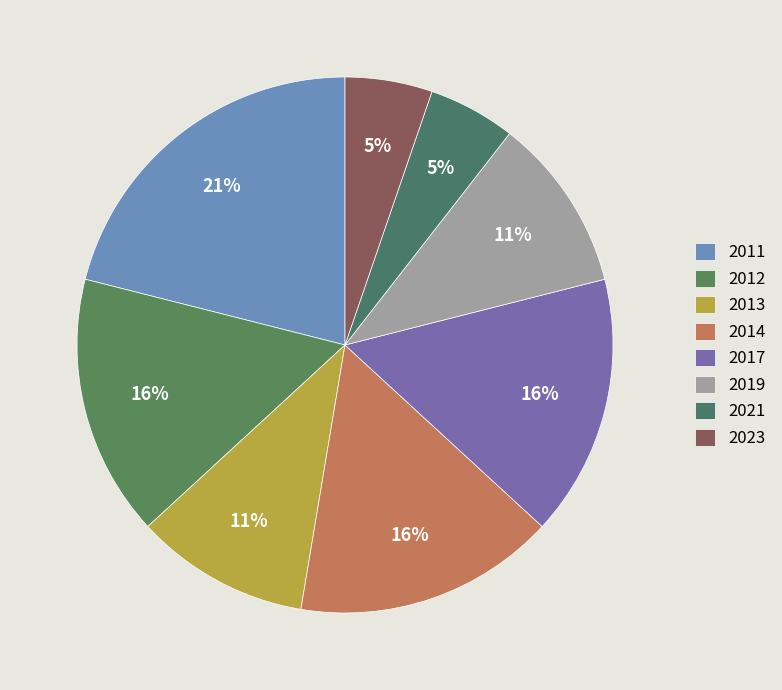

To the nearest percent, what portion does 2012 represent?

16%